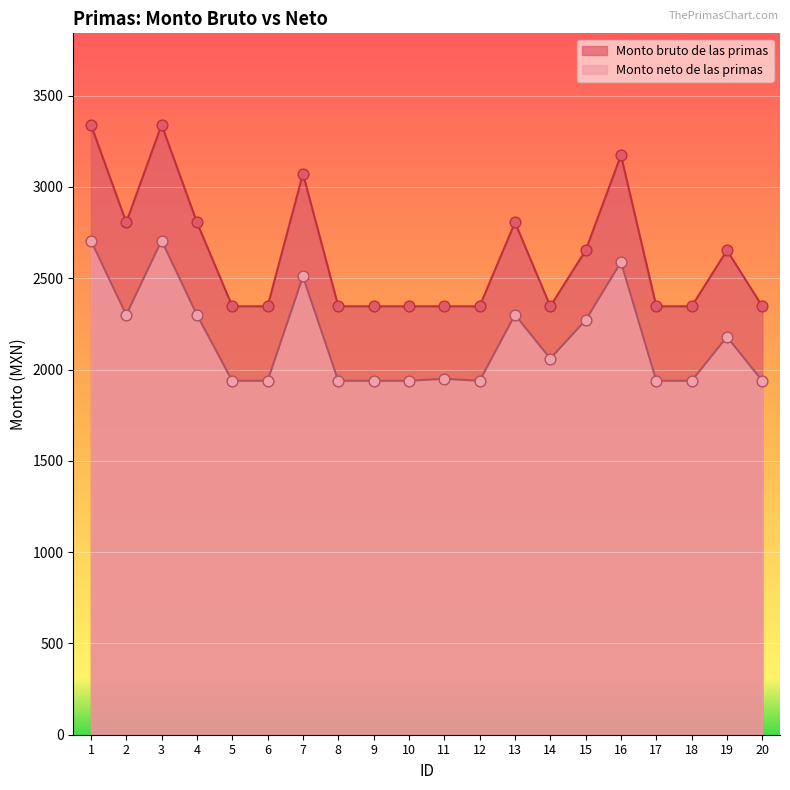

Which series has the largest total across all categories?

Monto bruto de las primas